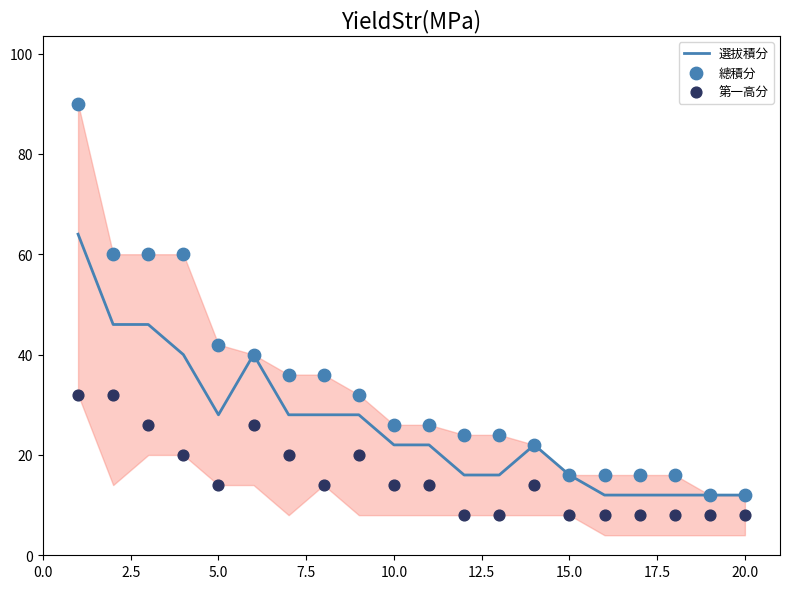

What is the highest value of the 選拔積分 series?

64